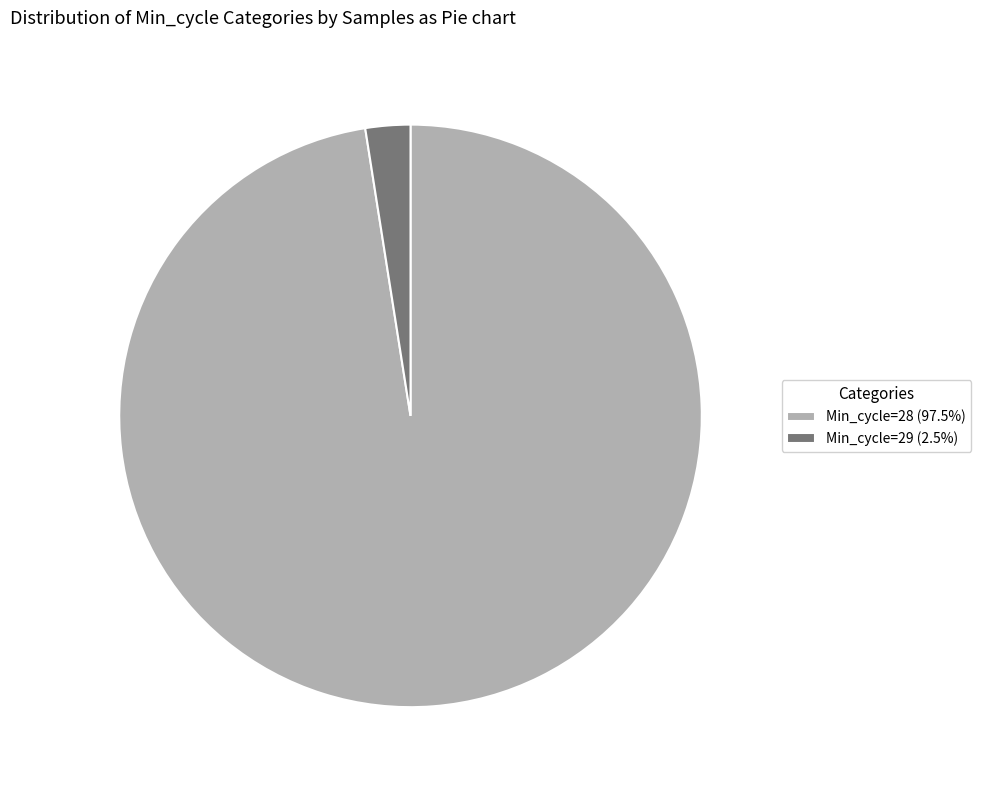

Is there a majority slice in this chart?

Yes